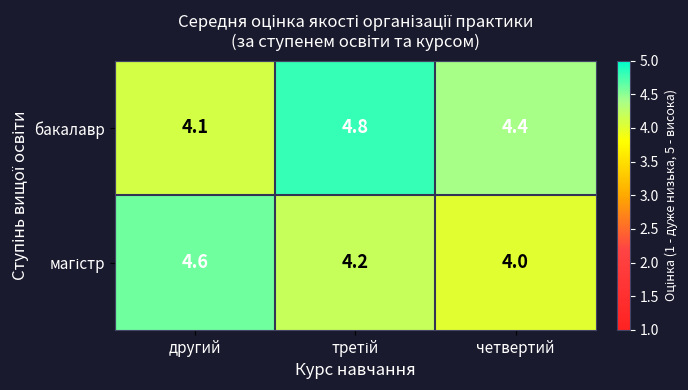

What is the minimum value for бакалавр?

4.1